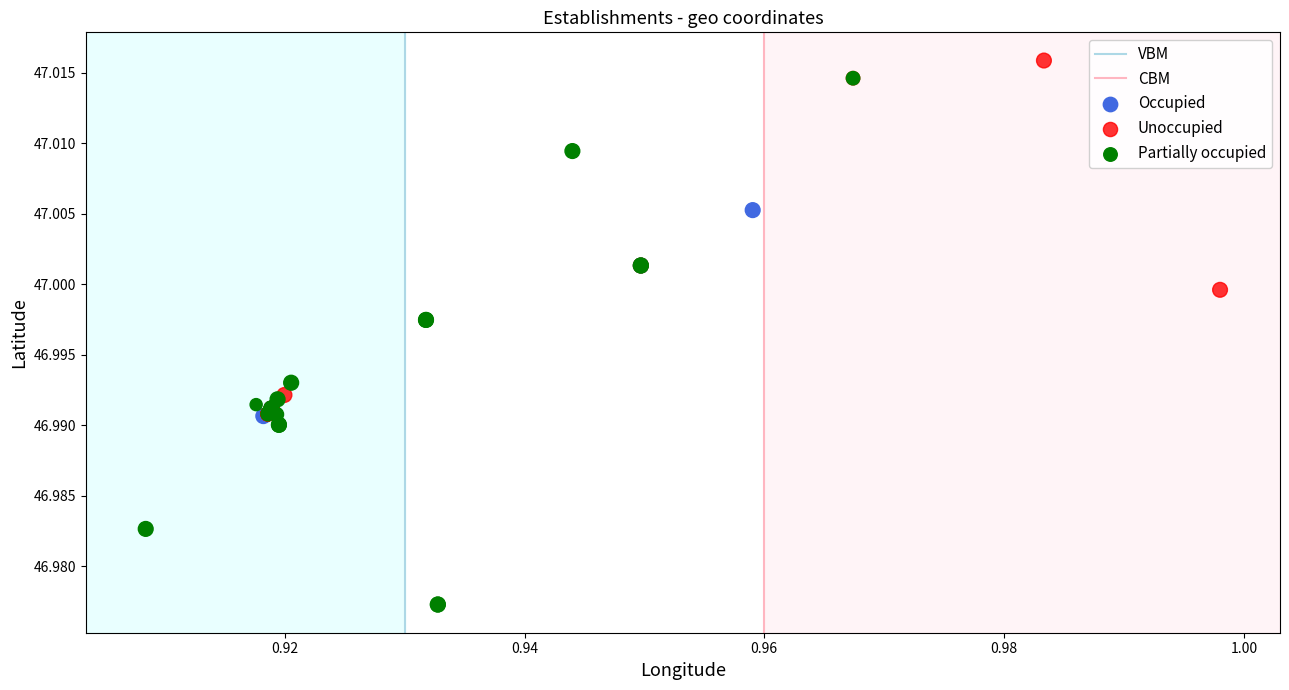

Which series has the largest Y range (max minus min)?

Partially occupied